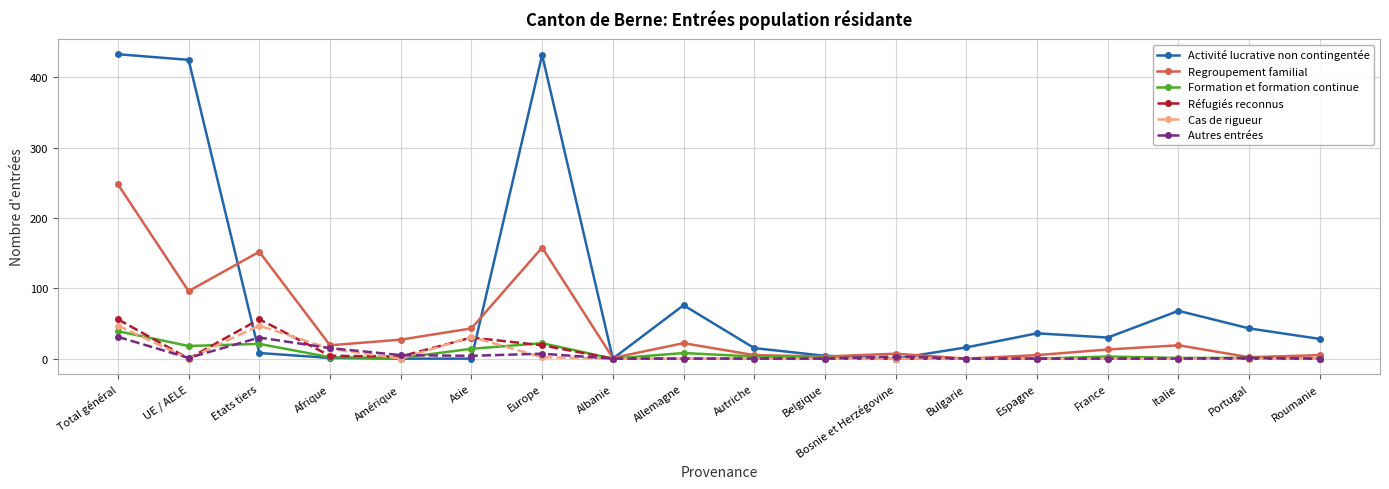

Which series changed the most between Asie and Europe?

Activité lucrative non contingentée